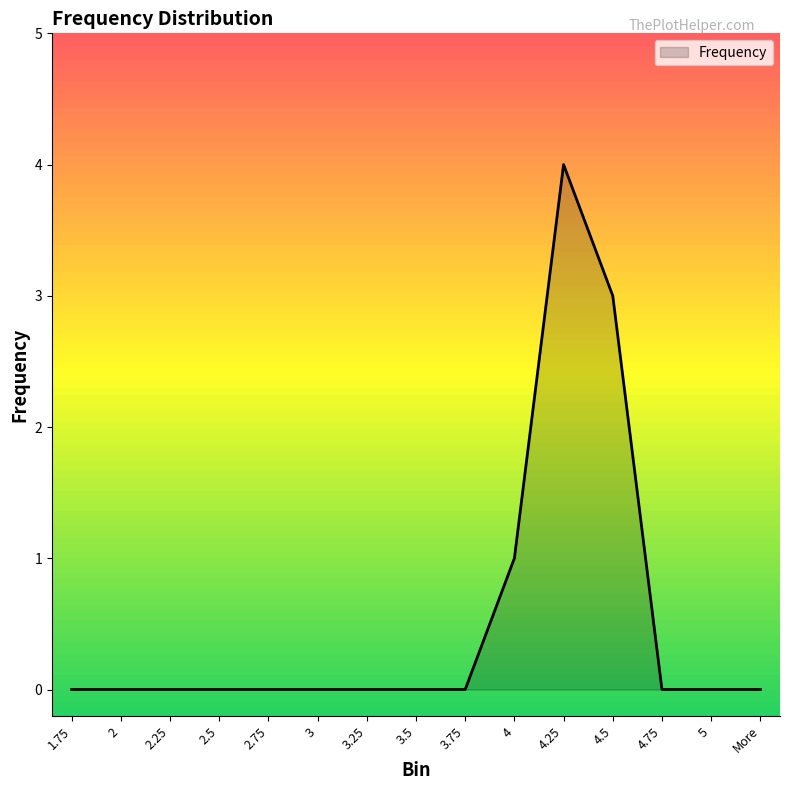

Reading left to right, extract all data points from this chart.

1.75=0	2=0	2.25=0	2.5=0	2.75=0	3=0	3.25=0	3.5=0	3.75=0	4=1	4.25=4	4.5=3	4.75=0	5=0	More=0